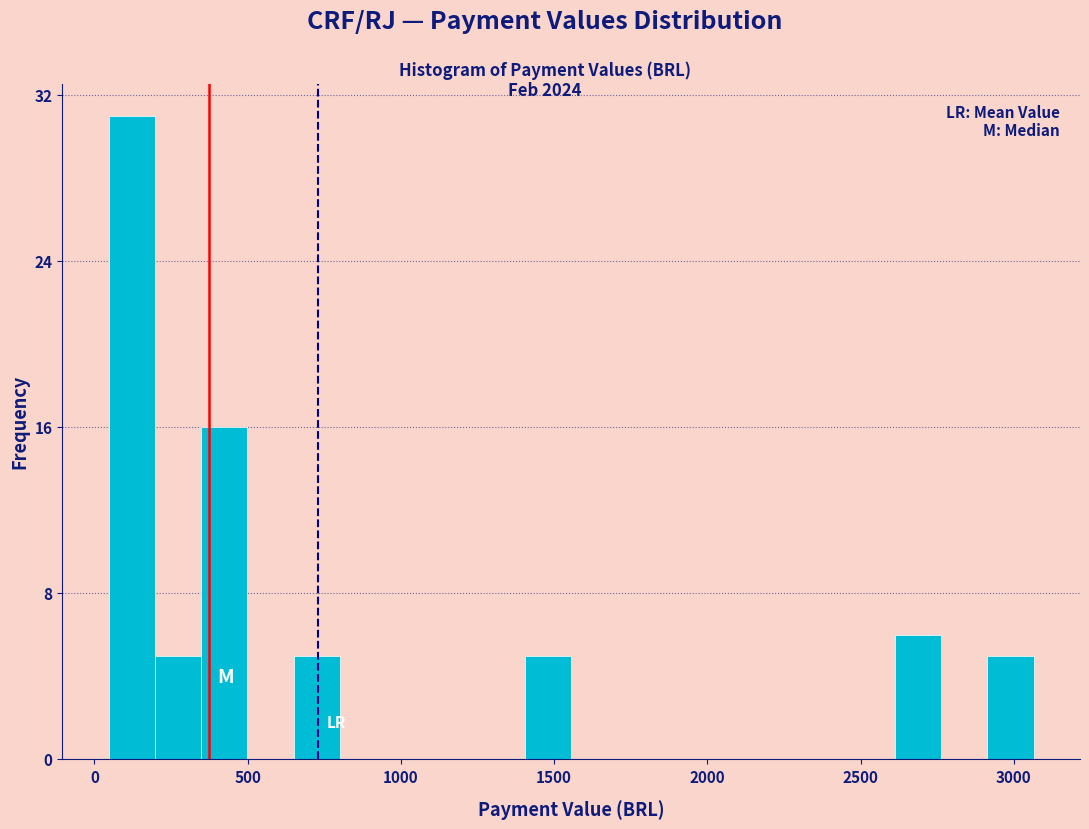

Read against the x-axis, roughly where is the centre of the tallest bar?

100